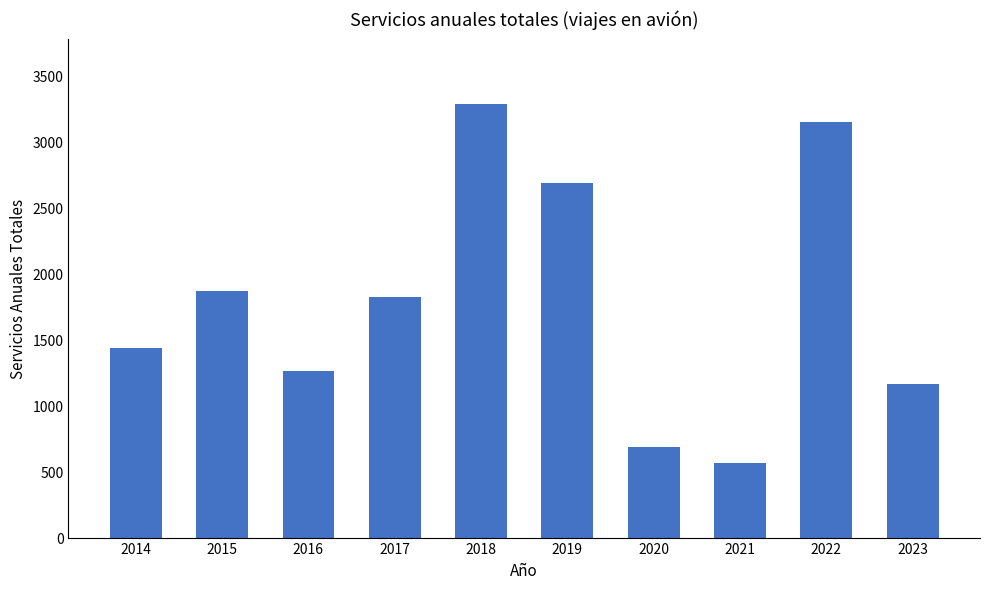

What is the value of the 1st bar from the left?

1432